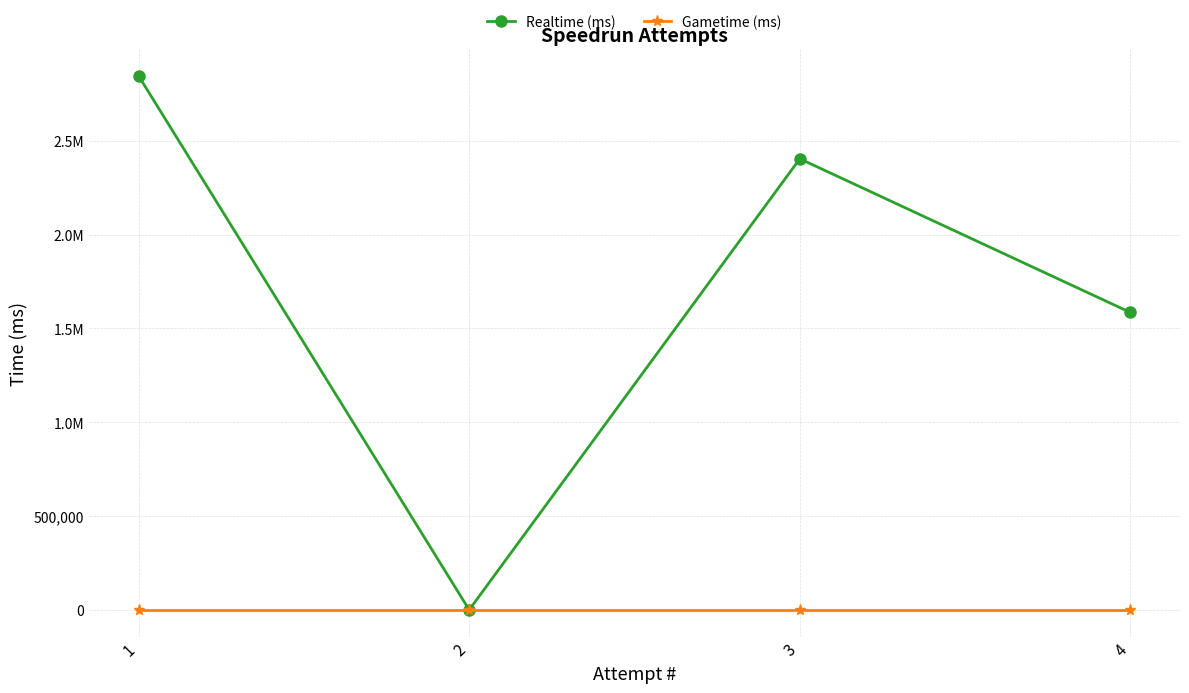

Is it true that Gametime (ms) equals 0 at 1?

True